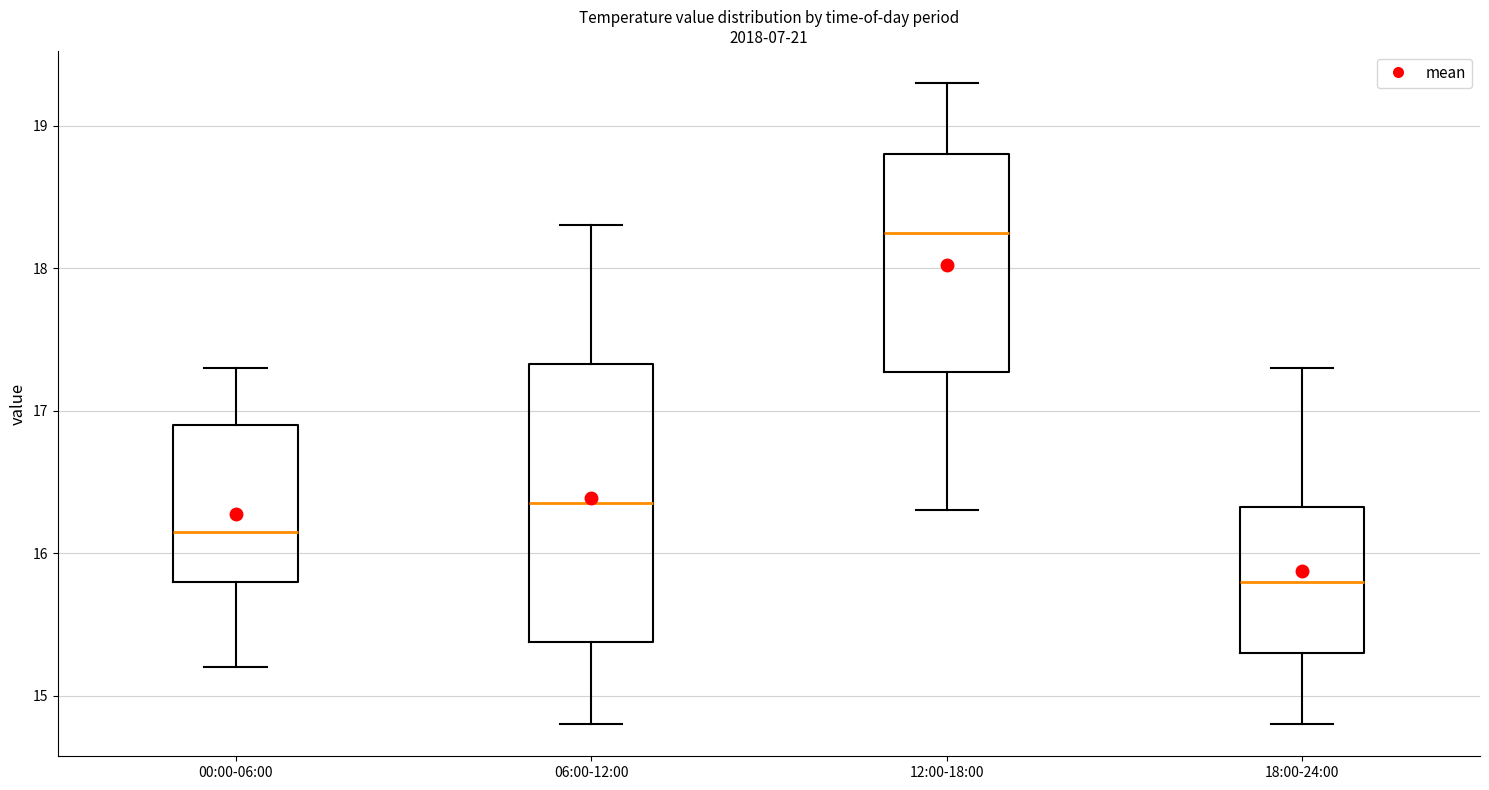

Where does the upper whisker of the box for 00:00-06:00 end on the y-axis? The values are not printed on the chart, so give them approximately, as read against the axis.

17.3